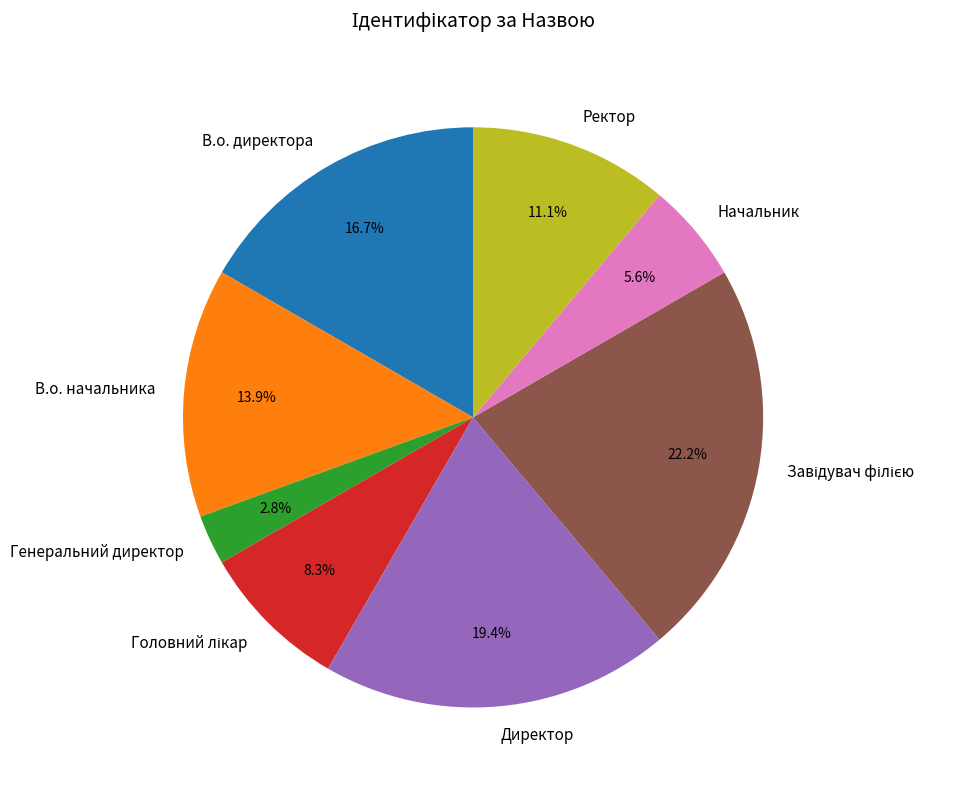

What is the total percentage of В.о. начальника and Директор?

33.3%